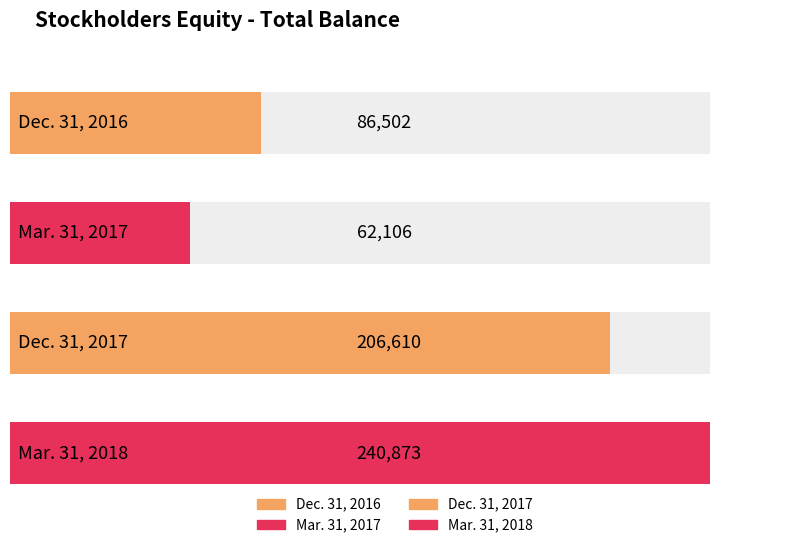

What is the label of the 3rd bar from the left?

Dec. 31, 2017